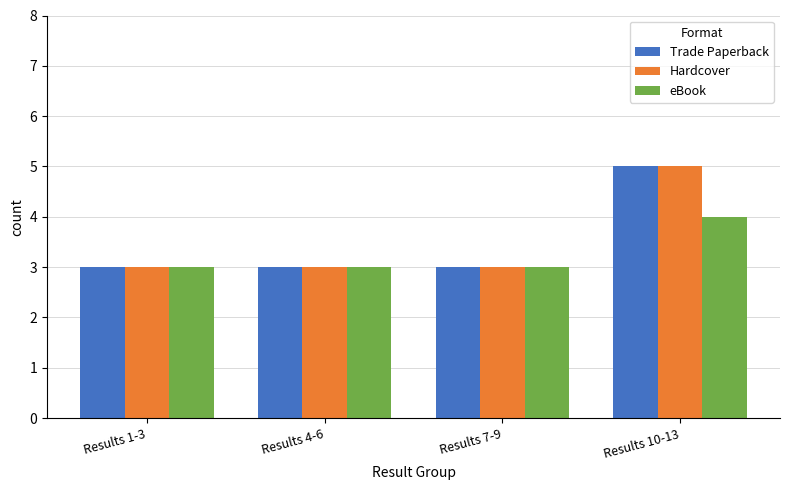

What is the average value of the Hardcover series?

4